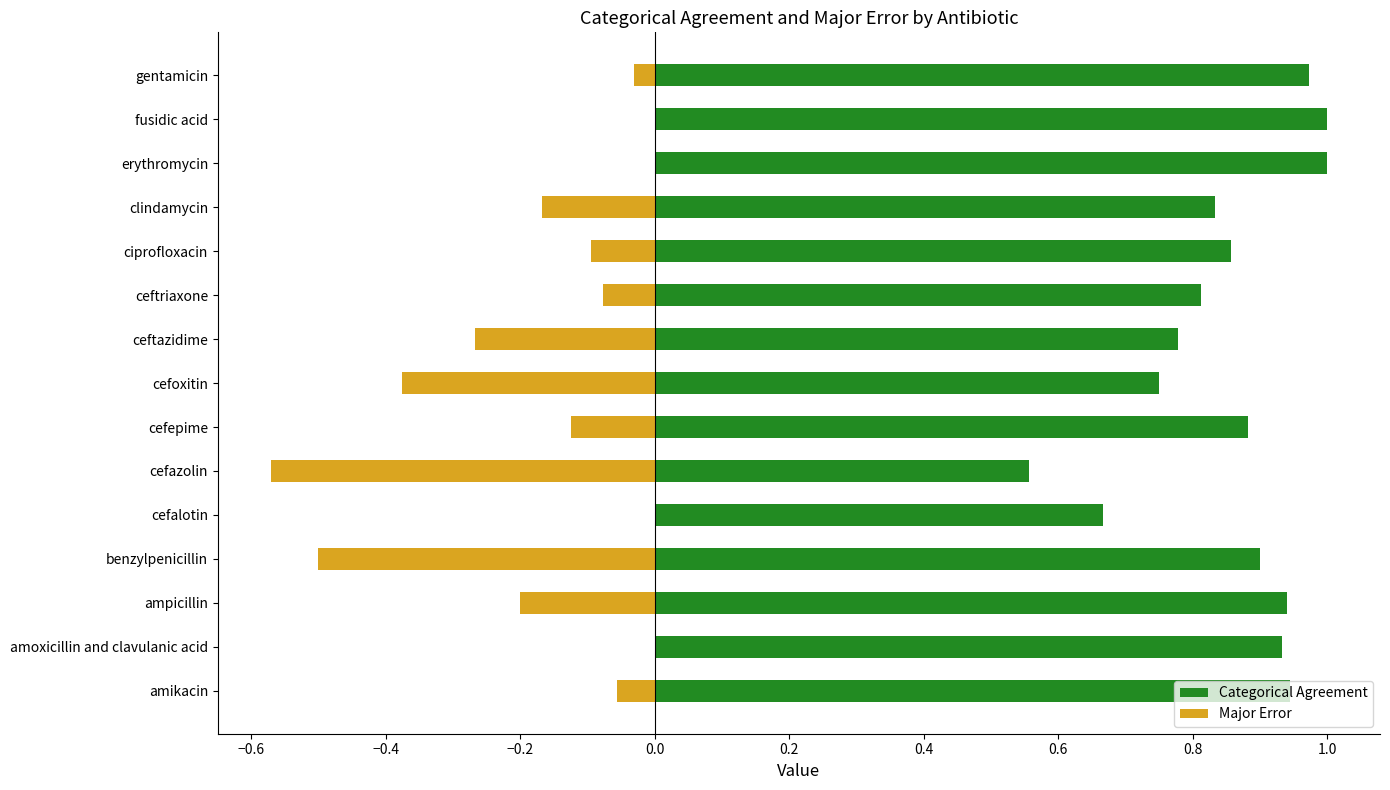

At how many categories does at least one series exceed 0?

15